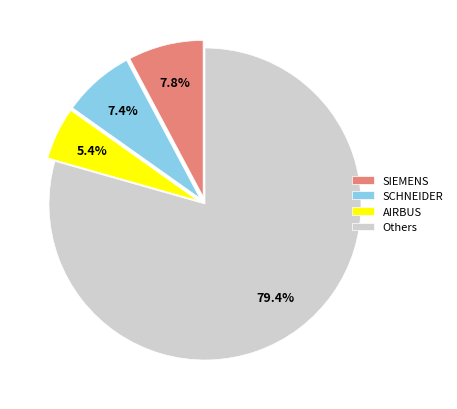

How many slices are in this pie chart?

4